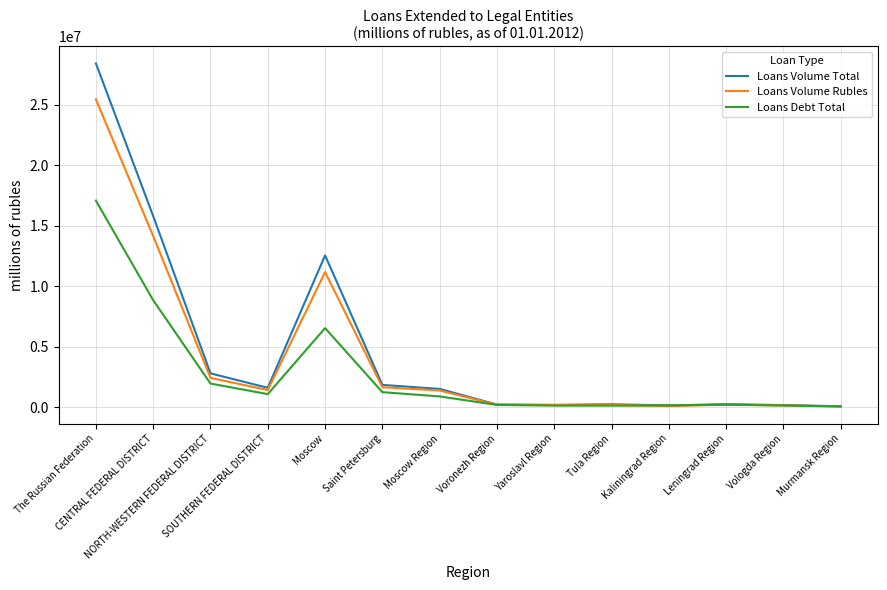

What is the maximum value for Loans Volume Total?

28412267